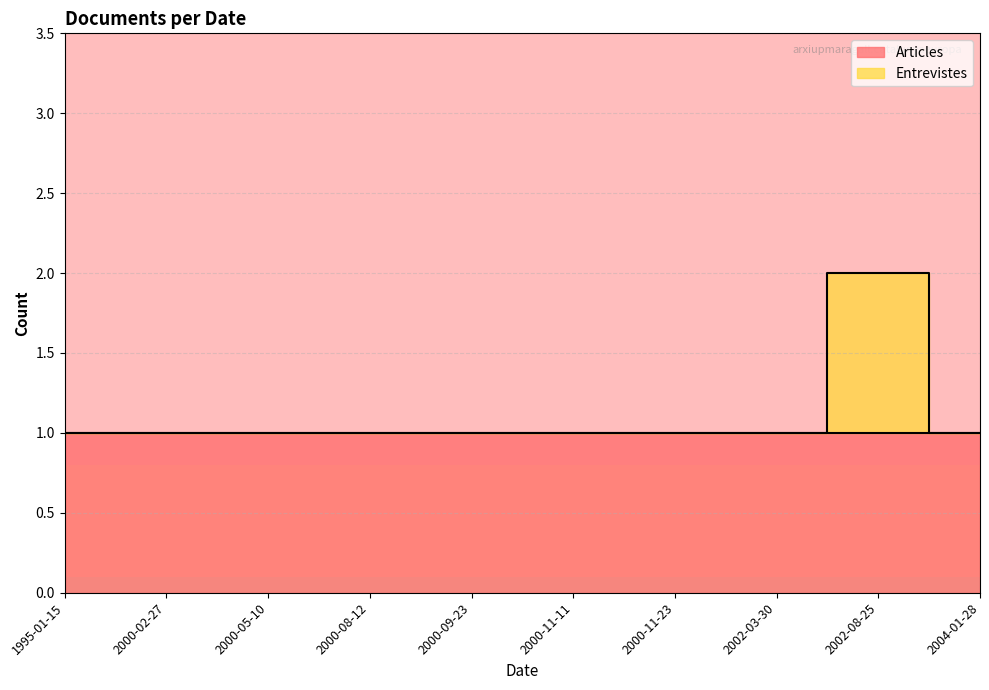

True or false: Articles has more than 0 interior local peaks.

False